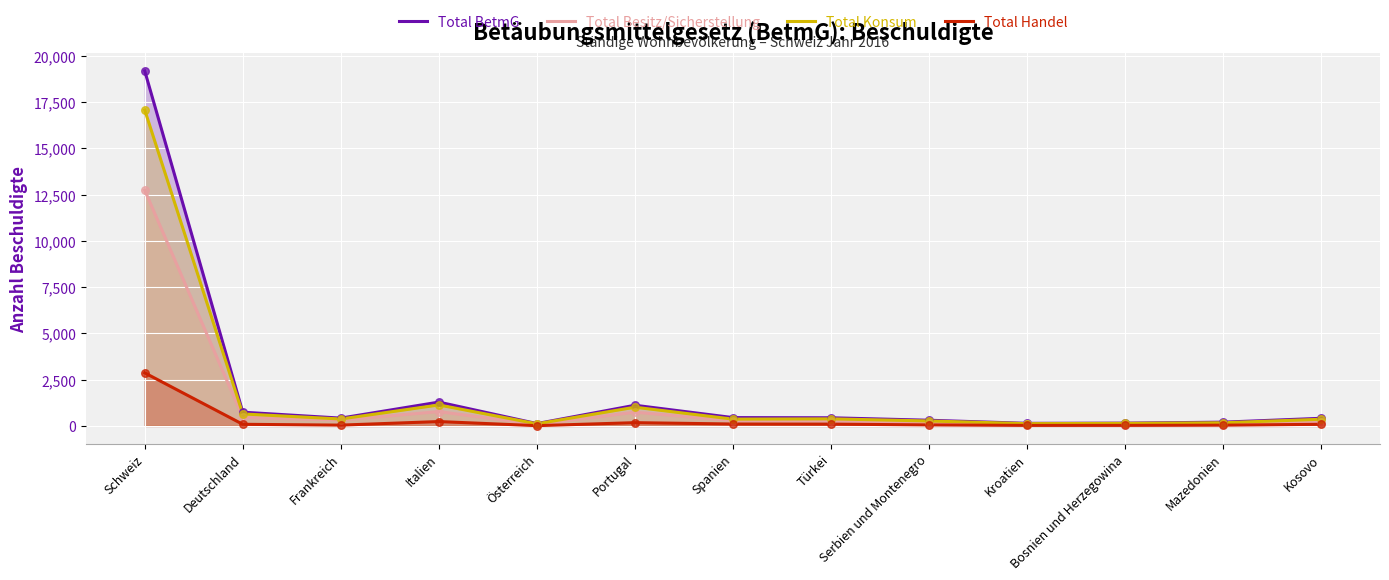

Which series contains the highest Y value?

Total BetmG